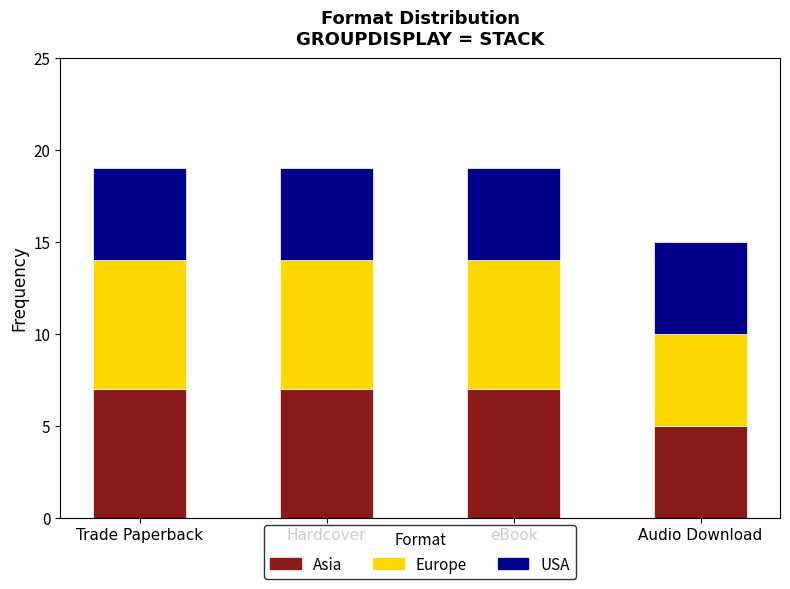

What are all the series names shown in the legend?

Asia, Europe, USA